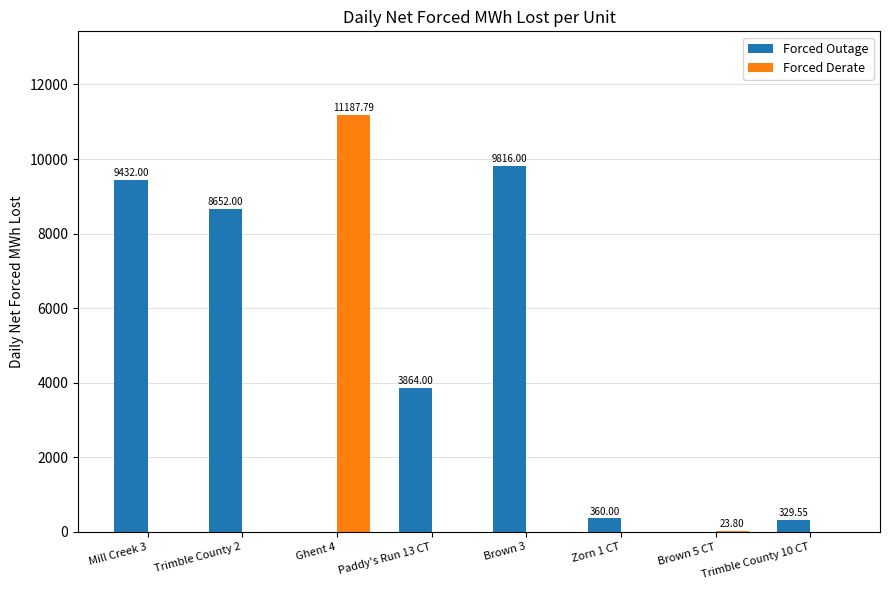

What is the sum of all Forced Derate values?

11211.6